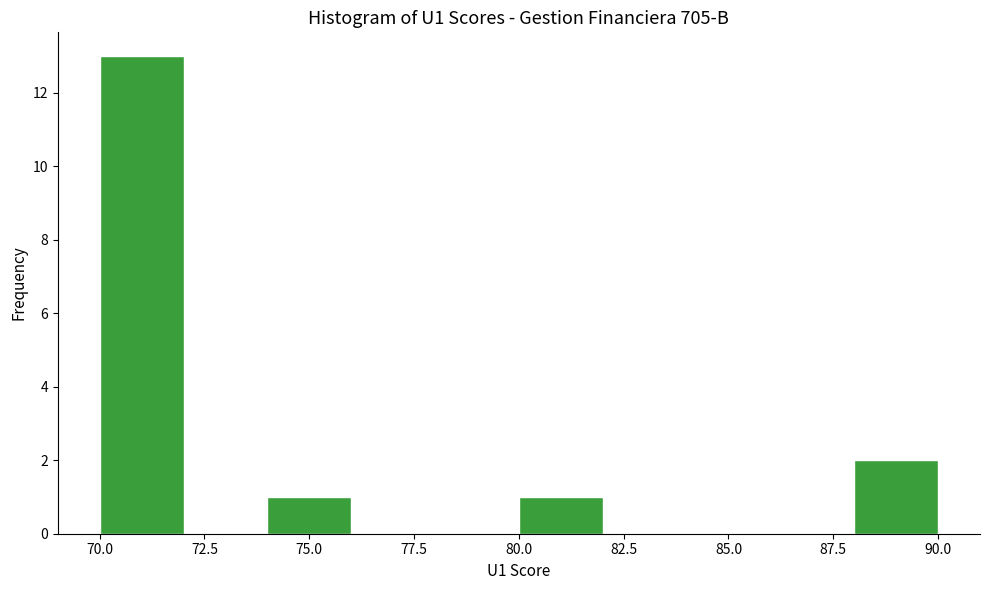

How tall is the bar that spans 88 to 90 on the x-axis? The values are not printed on the chart, so give them approximately, as read against the axis.

2